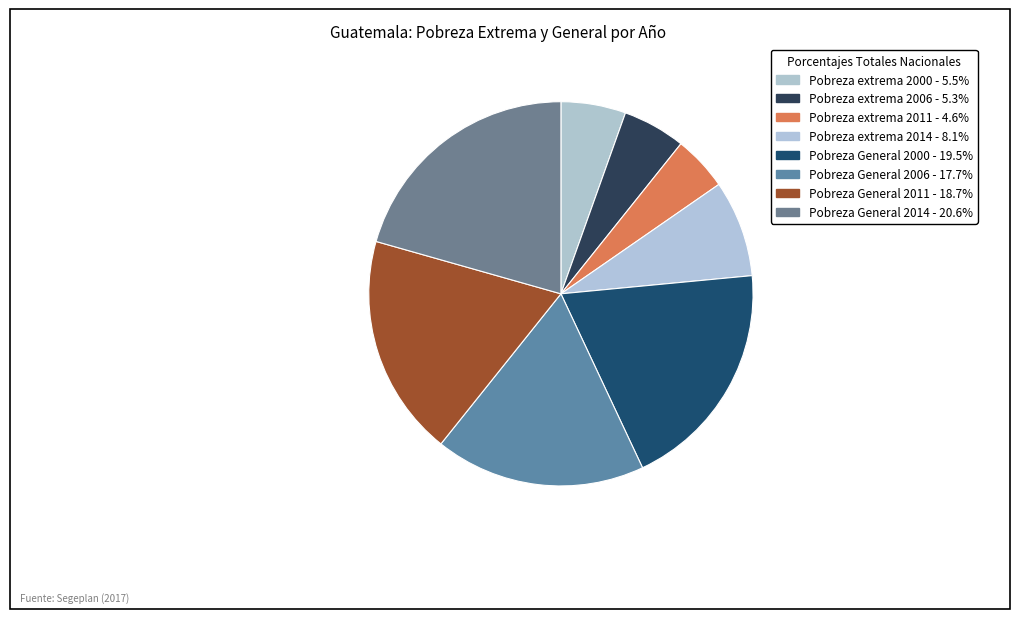

Is it true that Pobreza General 2014 is 21% of the pie?

True